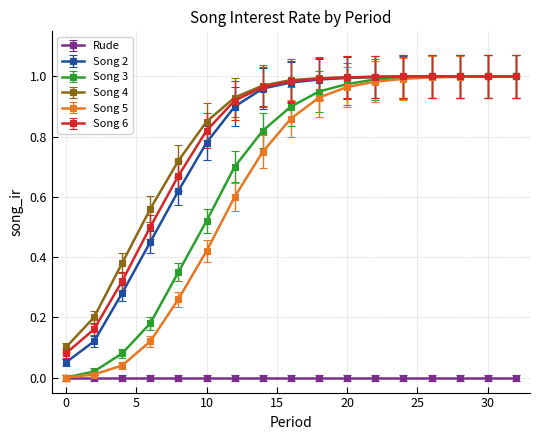

True or false: Rude and Song 2 cross at least once.

False